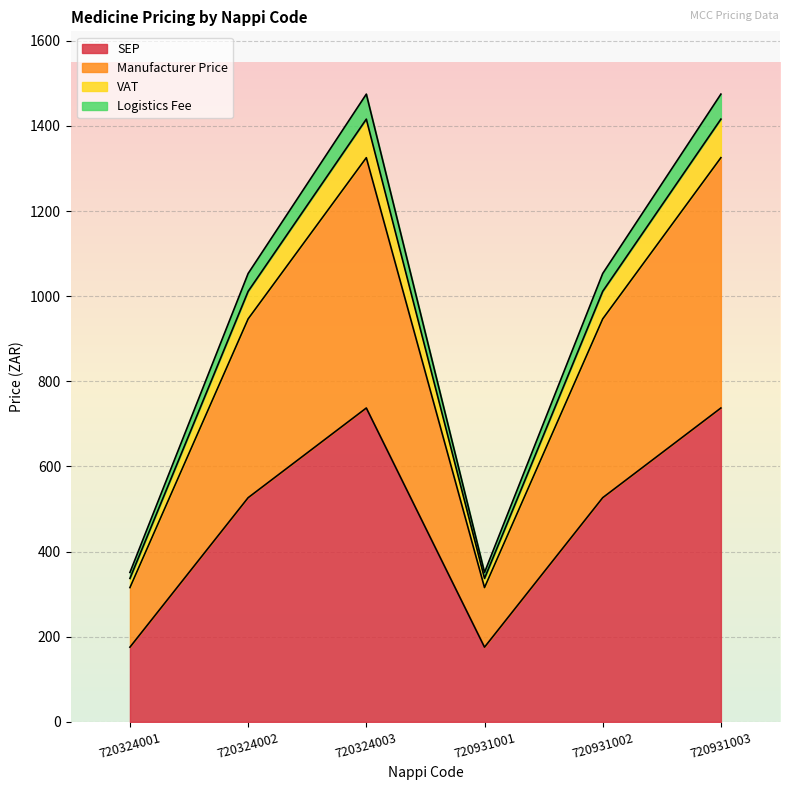

At which category does SEP reach its first local valley?

720931001